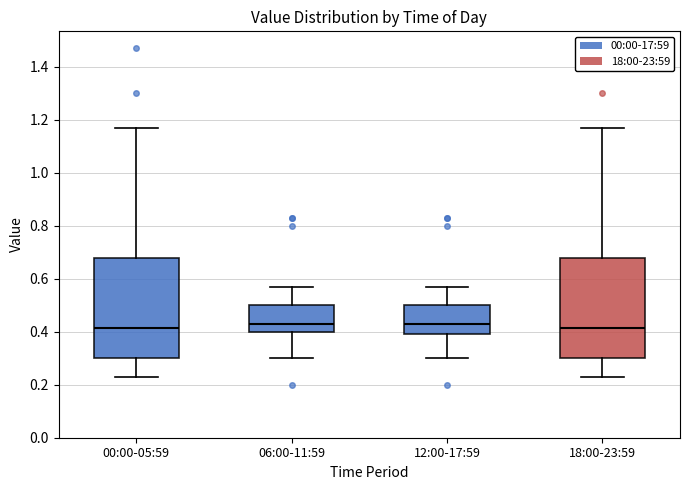

Reading left to right, read every box against the y-axis: the position of its median line, the range the box covers, and the ends of its whiskers. The values are not printed on the chart, so give them approximately, as read against the axis.

00:00-05:59: median 0.42, box 0.30 to 0.68, whiskers 0.24 to 1.18
06:00-11:59: median 0.44, box 0.40 to 0.50, whiskers 0.30 to 0.58
12:00-17:59: median 0.44, box 0.40 to 0.50, whiskers 0.30 to 0.58
18:00-23:59: median 0.42, box 0.30 to 0.68, whiskers 0.24 to 1.18